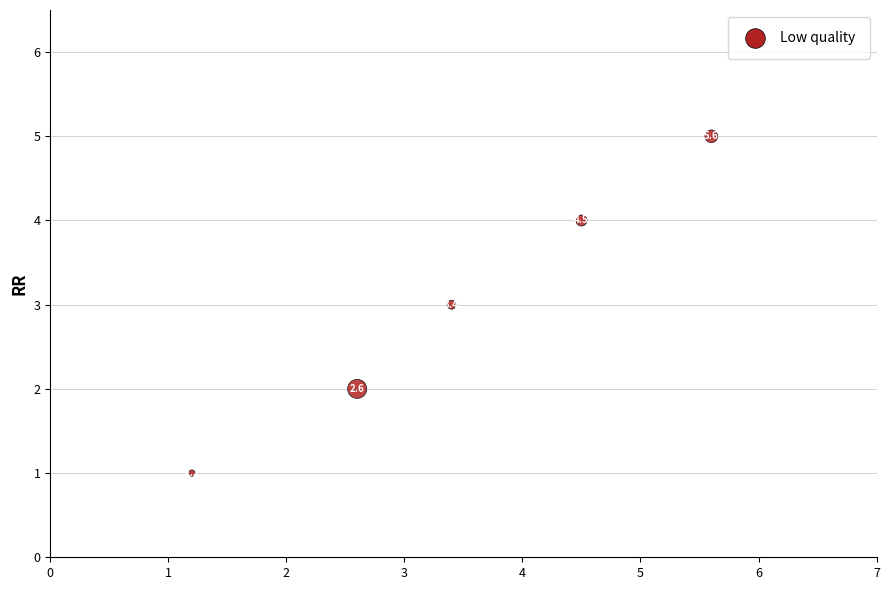

What is the range of Y values (max minus min)?

4